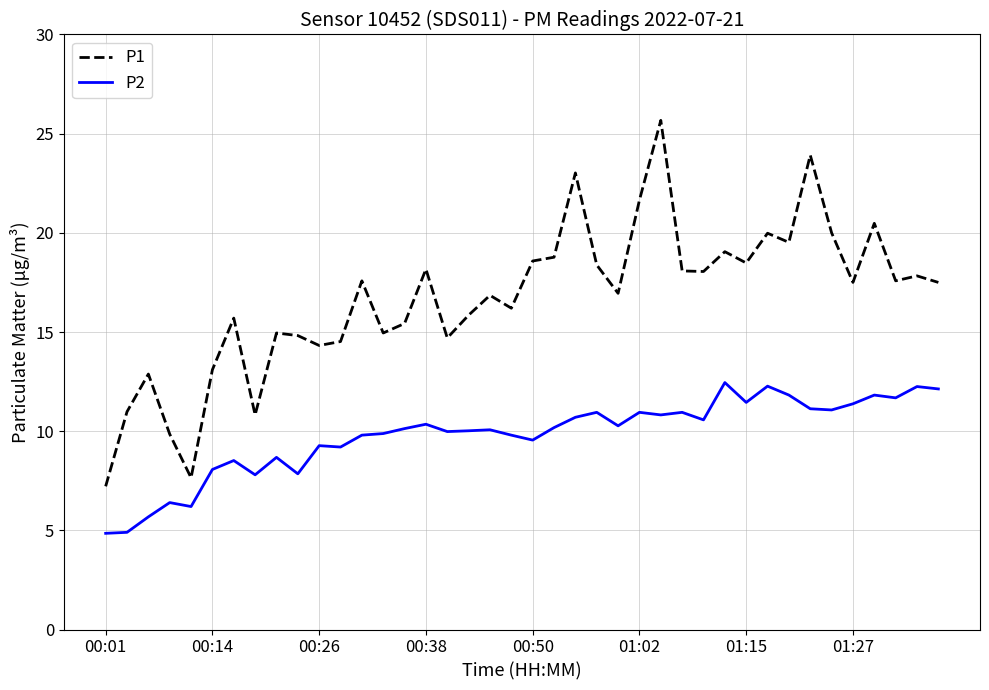

Does the chart have visible grid lines?

Yes